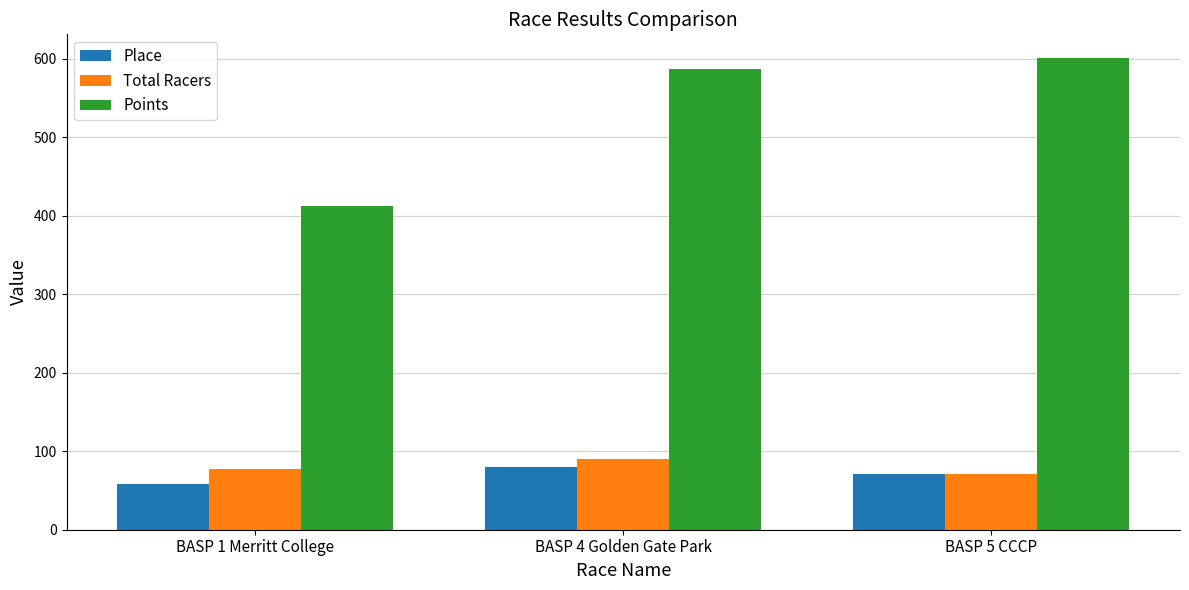

Reading left to right, what are all the values shown in this chart?

Place: 58.0	80.0	71.0
Total Racers: 77.0	90.0	71.0
Points: 412.8	587.3	600.8